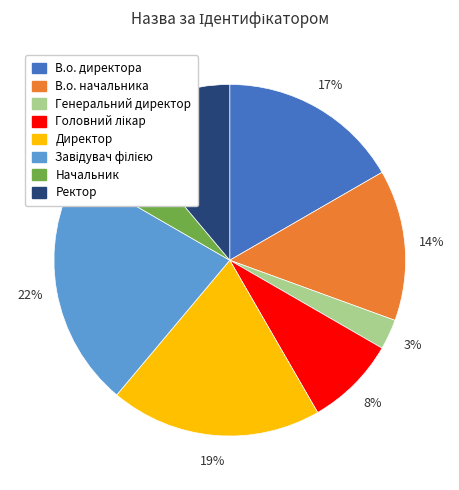

Do Генеральний директор and Ректор together represent more than half of the pie?

No